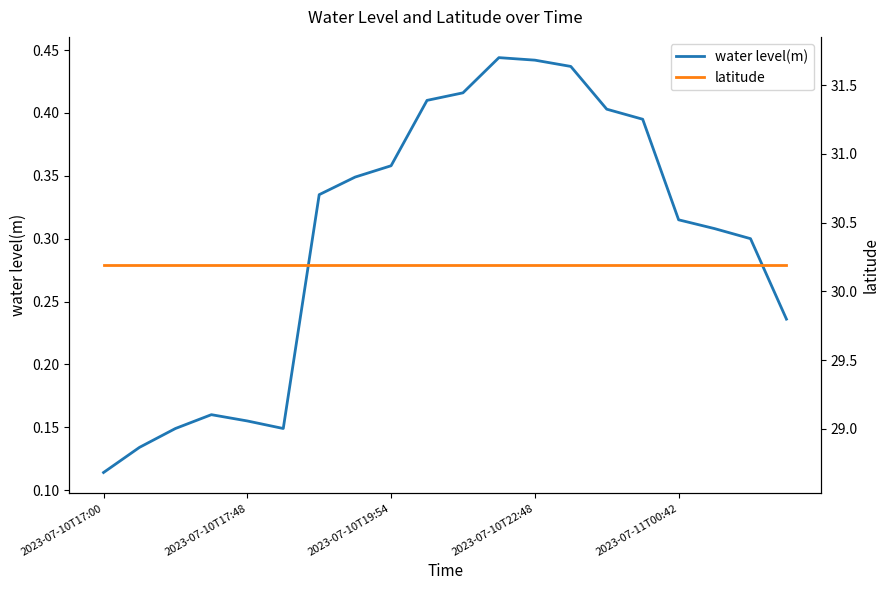

At which label is latitude closest to 30?

2023-07-10T17:00